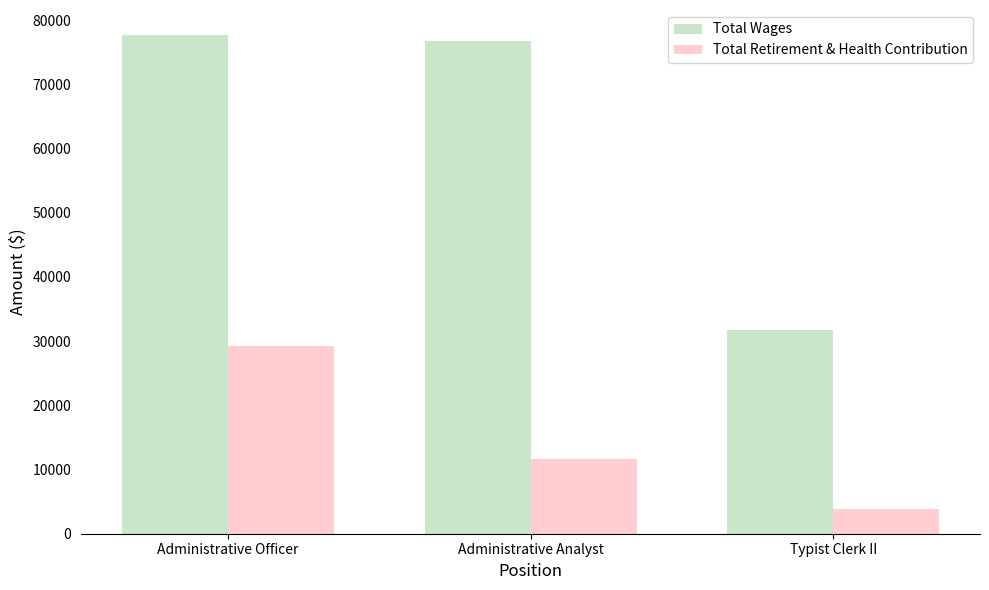

How many values in the Total Retirement & Health Contribution series are below 11713?

1